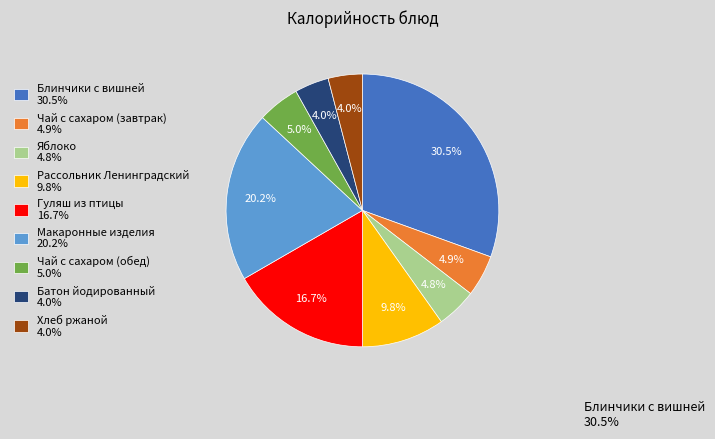

What percentage is the Яблоко slice, to the nearest percent?

5%